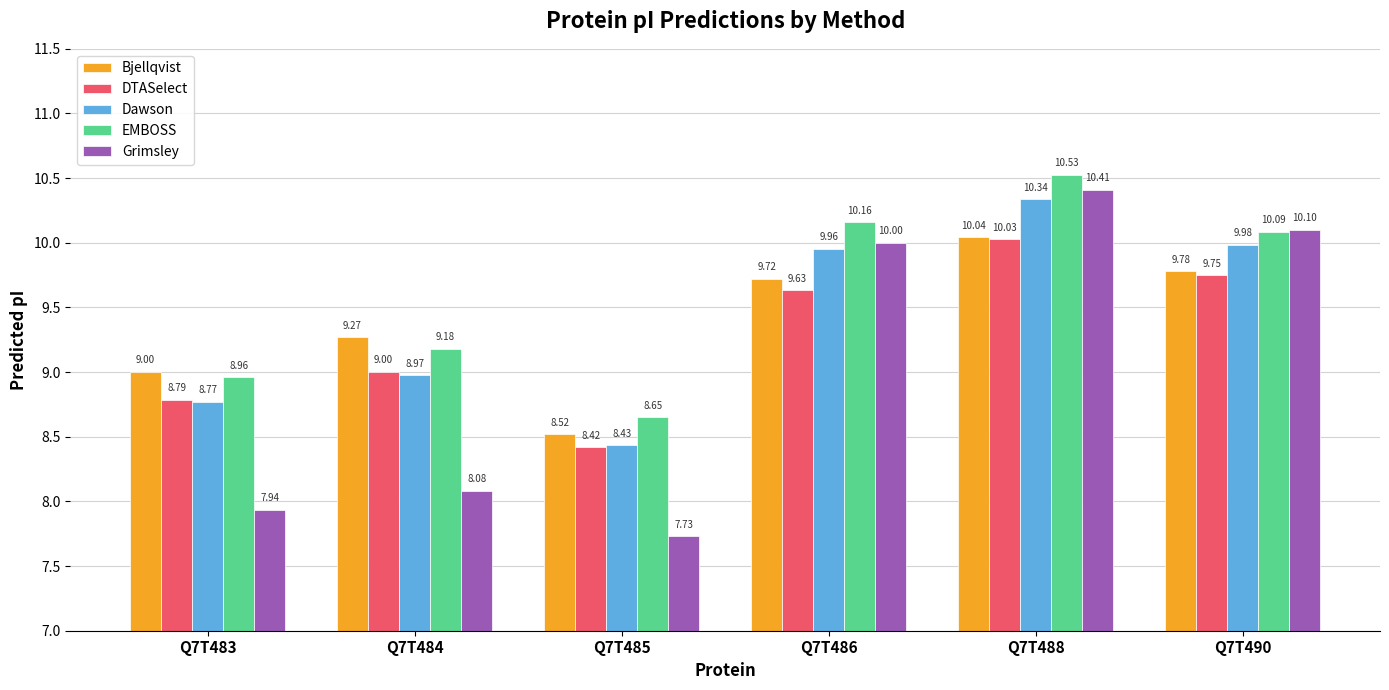

What is the average value of the Dawson series?

9.4